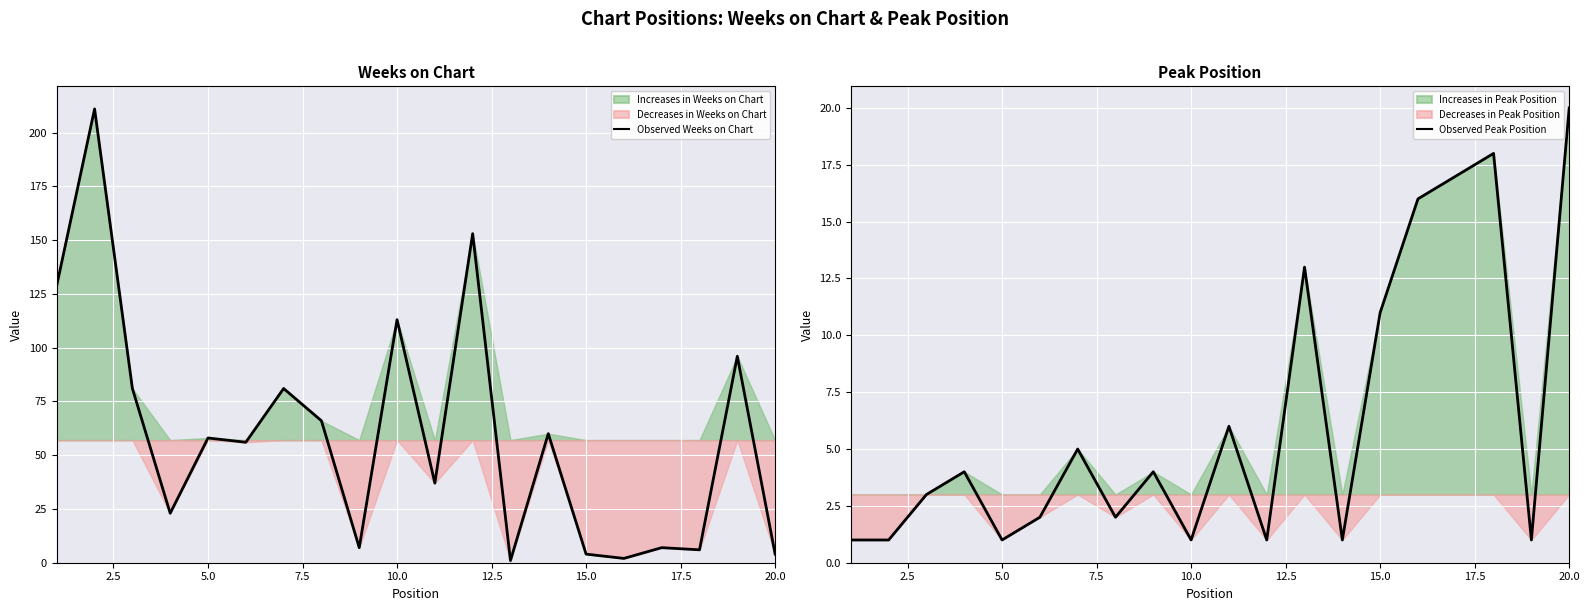

List the series in order of their overall mean, highest first.

Observed Weeks on Chart, Observed Peak Position